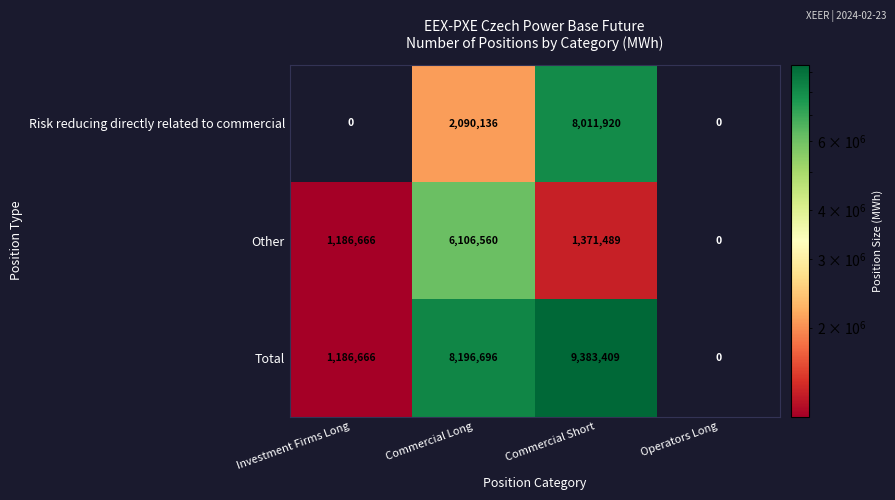

What is the maximum value for Other?

6106560